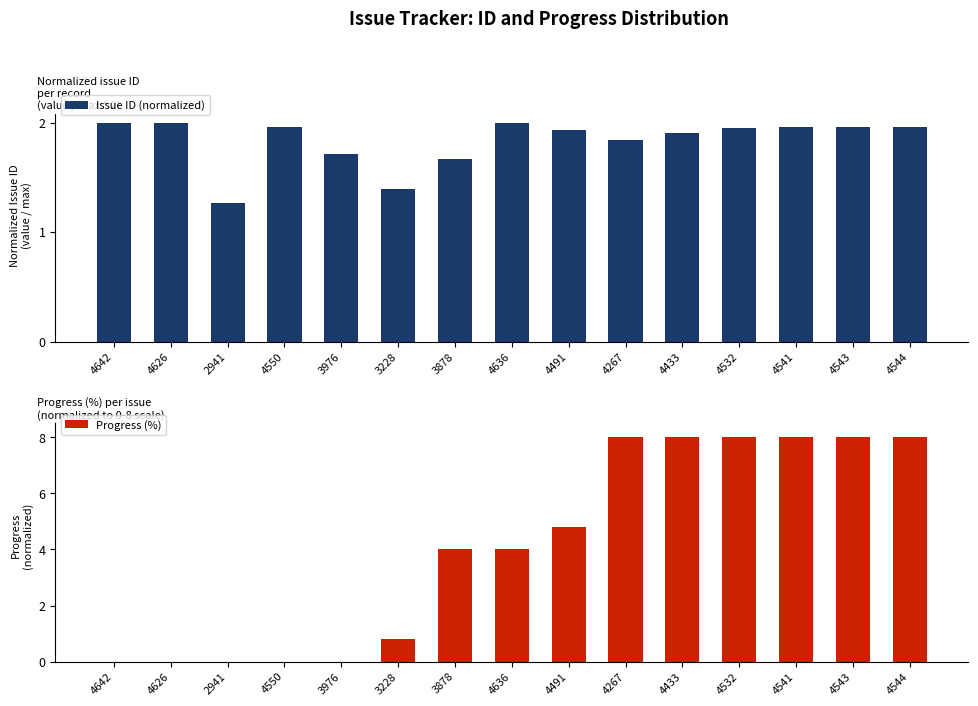

Reading right to left, extract all data points from this chart.

Issue ID (normalized): 2.0	2.0	2.0	2.0	1.9	1.8	1.9	2.0	1.7	1.4	1.7	2.0	1.3	2.0	2.0
Progress (%): 8.0	8.0	8.0	8.0	8.0	8.0	4.8	4.0	4.0	0.8	0.0	0.0	0.0	0.0	0.0